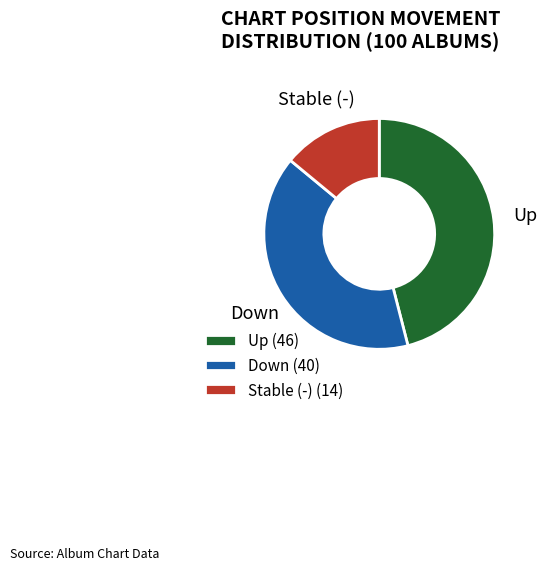

Between Stable (-) and Up, which is larger?

Up